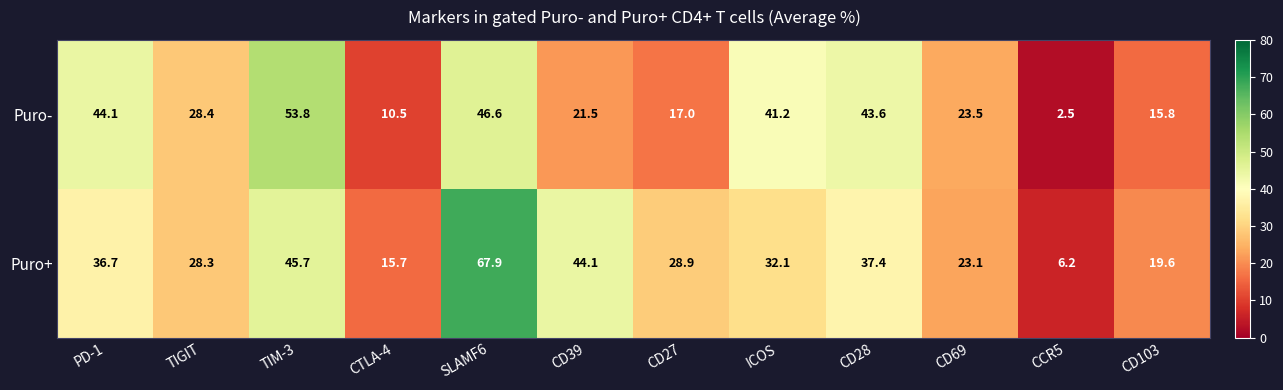

Count the number of categories in the chart.

12